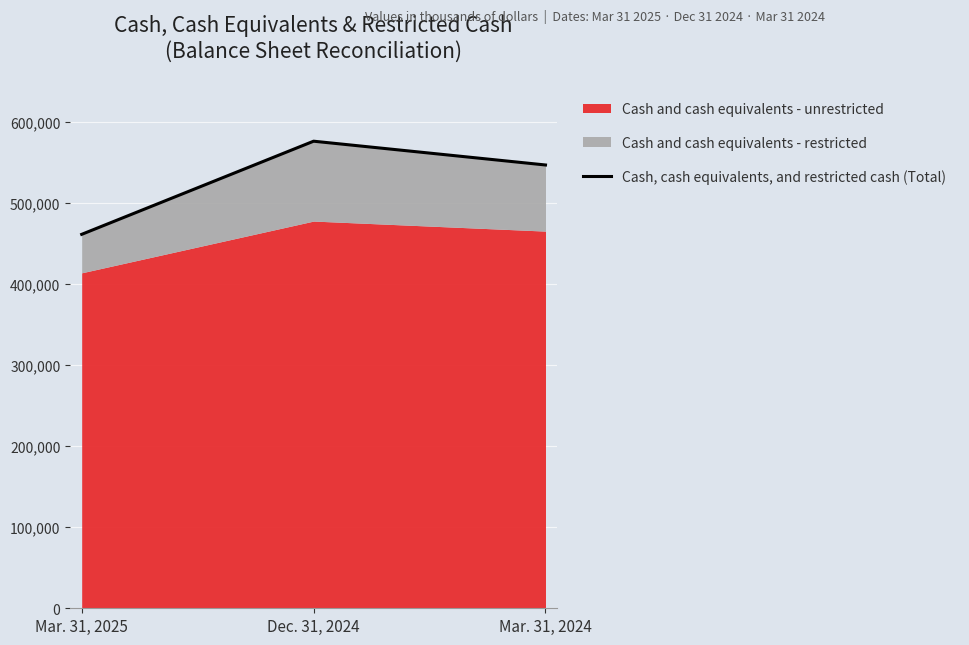

List the labels in order of value, smallest first.

Mar. 31, 2025, Mar. 31, 2024, Dec. 31, 2024